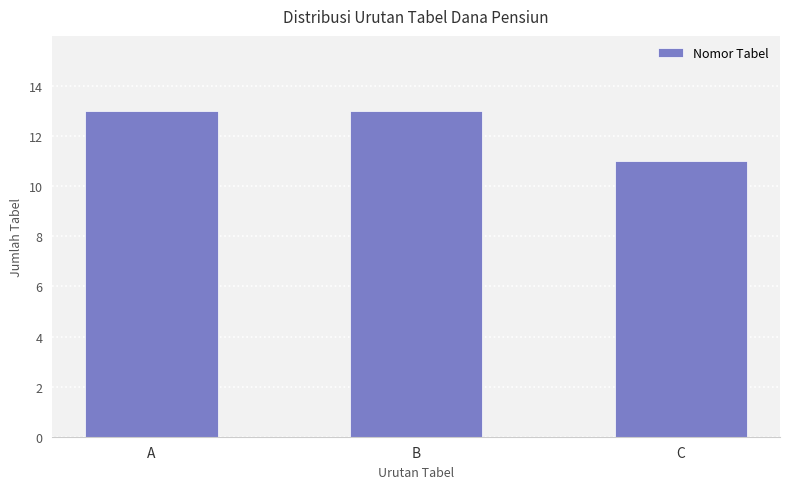

Are the bars grouped side by side (vs. stacked)?

No